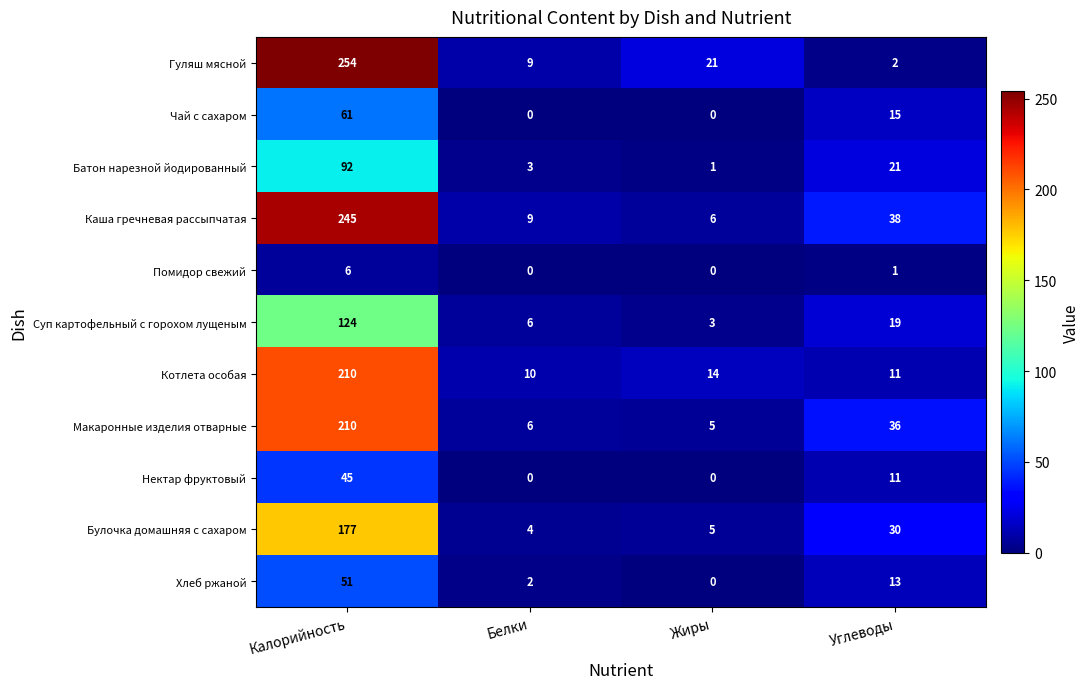

List the labels in order of Батон нарезной йодированный value, smallest first.

Жиры, Белки, Углеводы, Калорийность